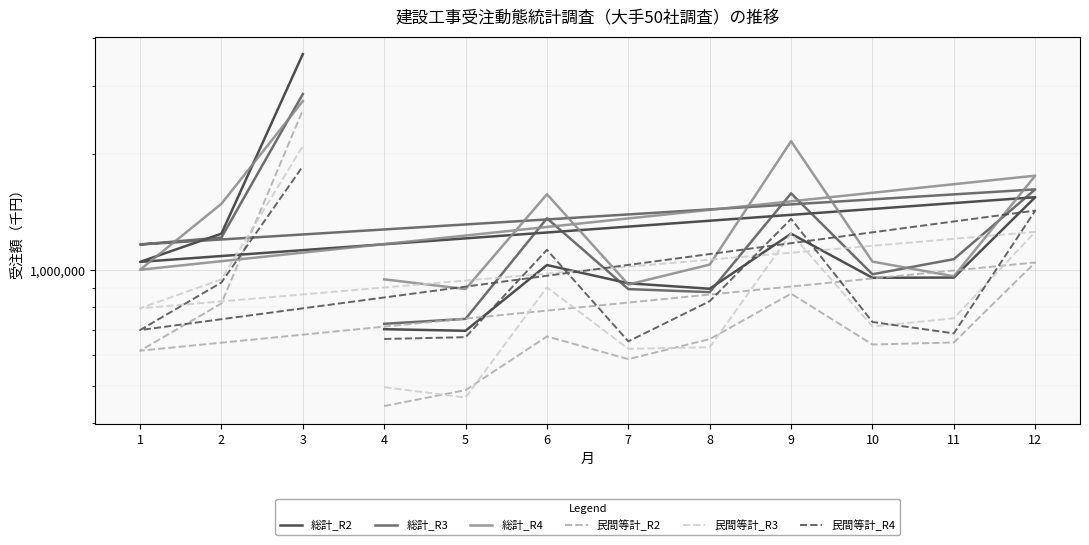

What is the difference between the second highest and minimum values in the 民間等計_R4 series?

774542.7